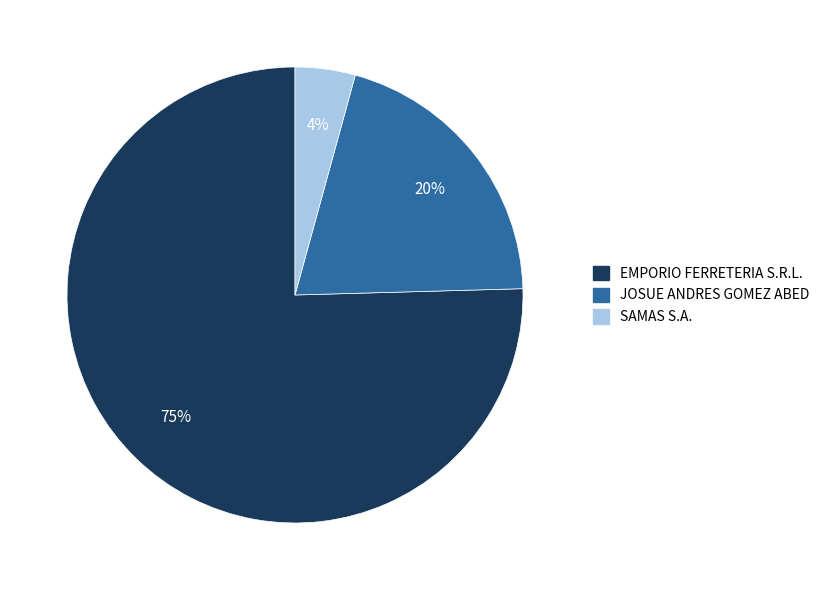

Approximately how many times larger is the value at JOSUE ANDRES GOMEZ ABED compared to EMPORIO FERRETERIA S.R.L.?

0.3